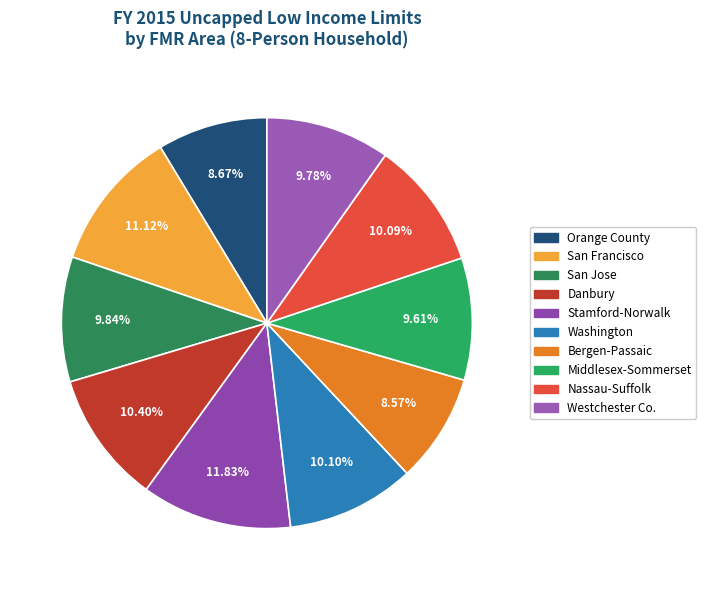

Approximately how many times larger is the value at Nassau-Suffolk compared to San Jose?

1.0